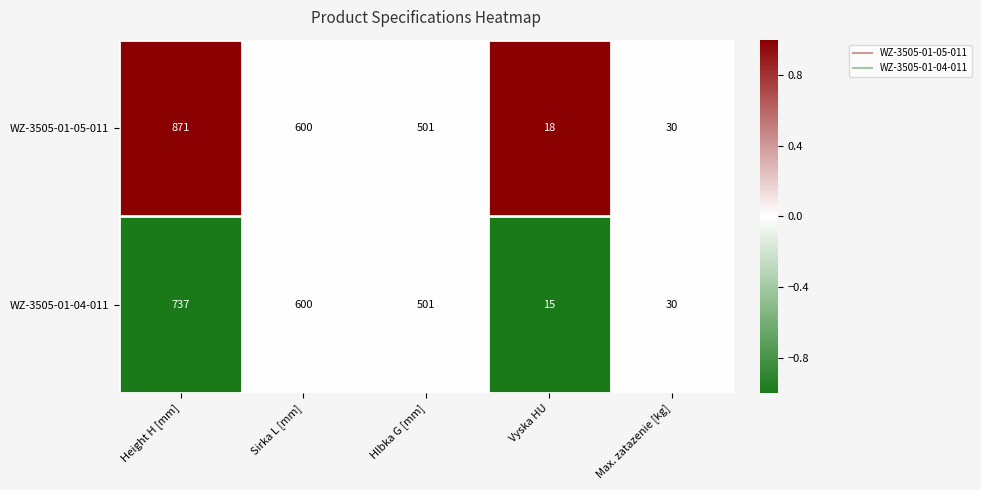

What value does the WZ-3505-01-05-011 series have at Hlbka G [mm]?

501